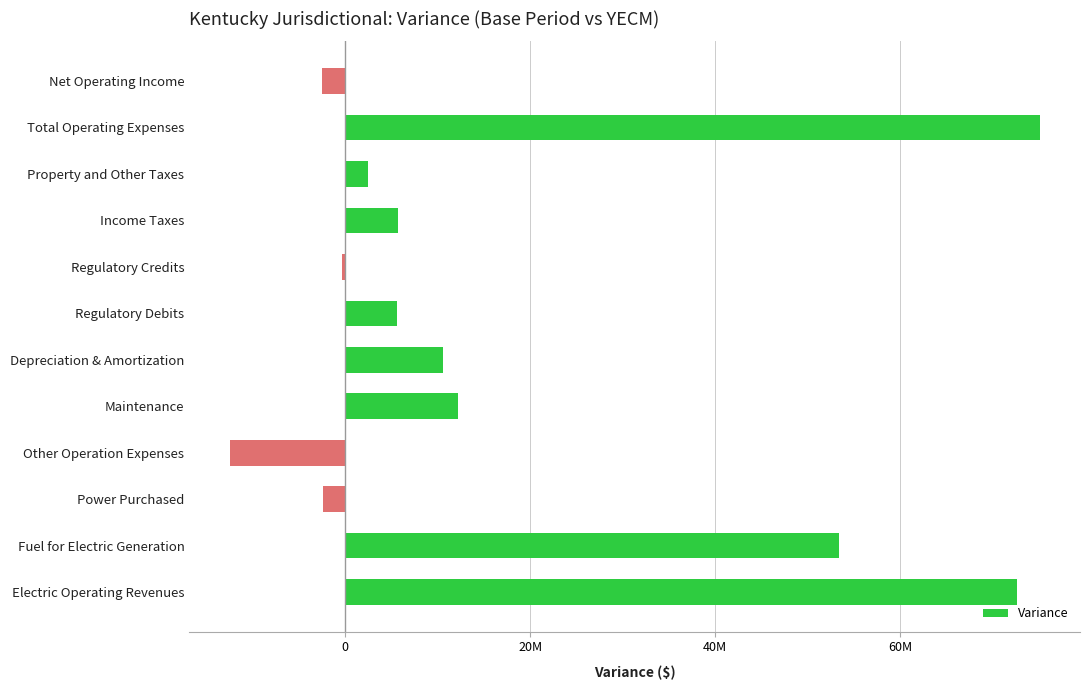

Are the bars horizontal?

Yes